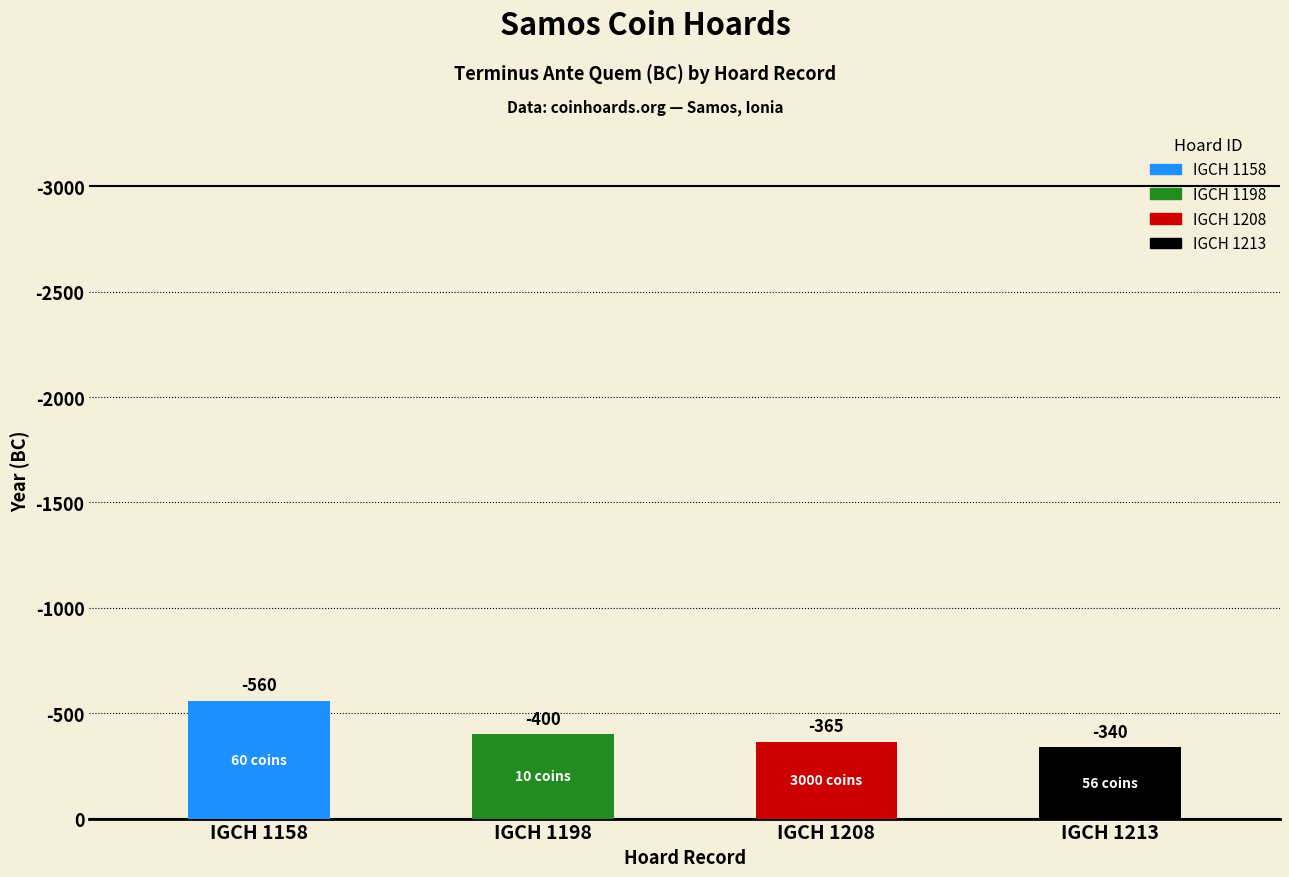

Are the bars horizontal?

No